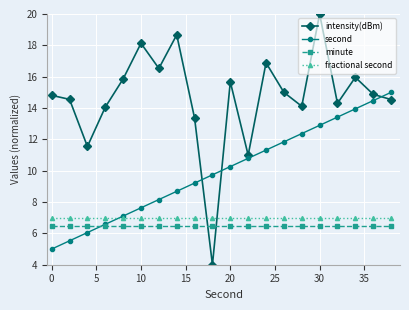

Which series has the largest total across all categories?

intensity(dBm)